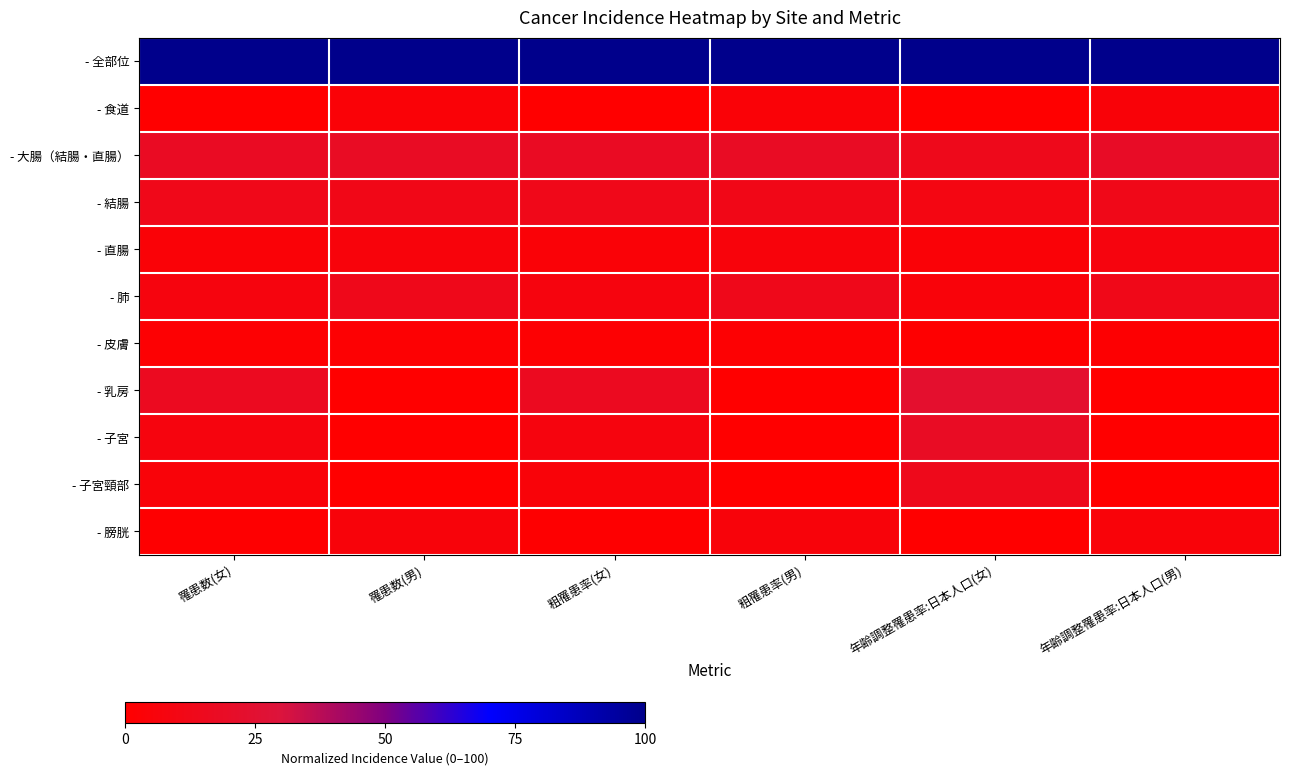

At how many categories does at least one series exceed 16?

6